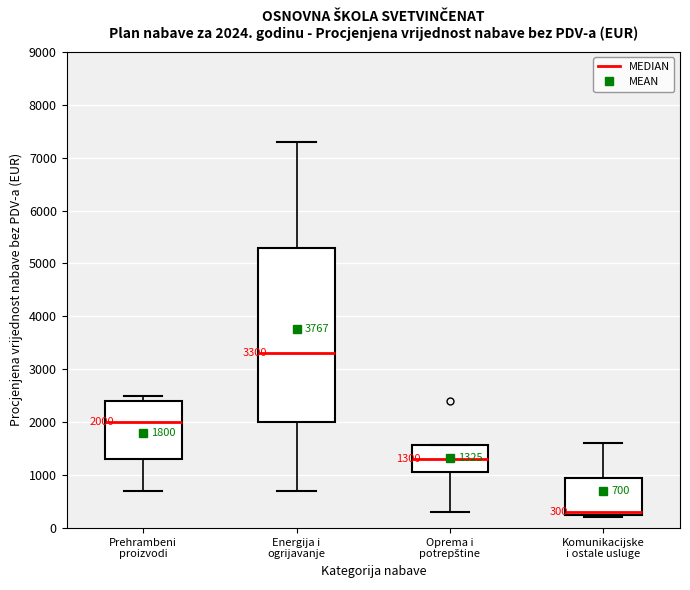

Comparing the boxes themselves (not the whiskers), which one is the tallest?

Energija i ogrijavanje